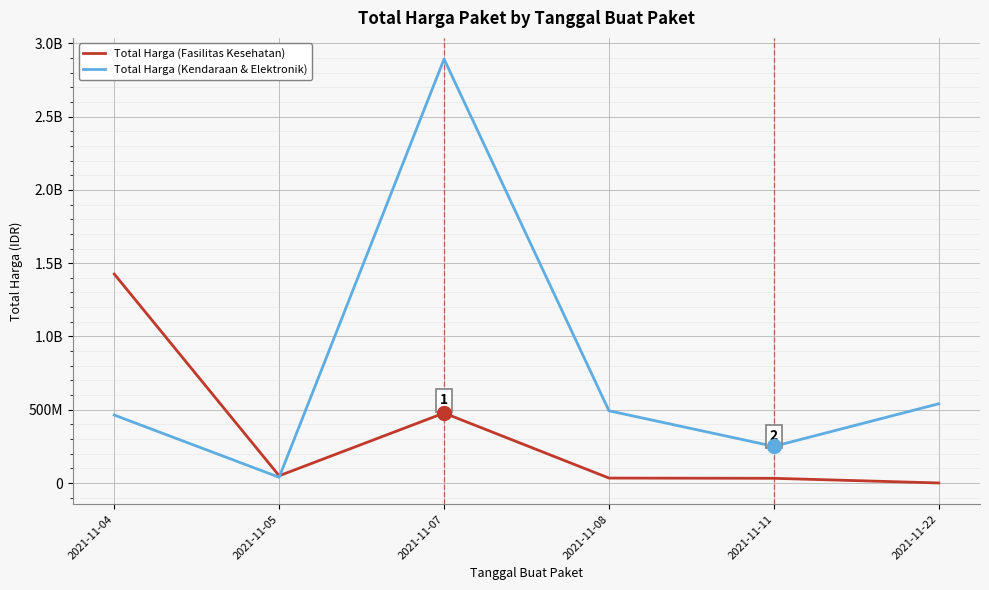

What is the highest value of the Total Harga (Fasilitas Kesehatan) series?

1425867900